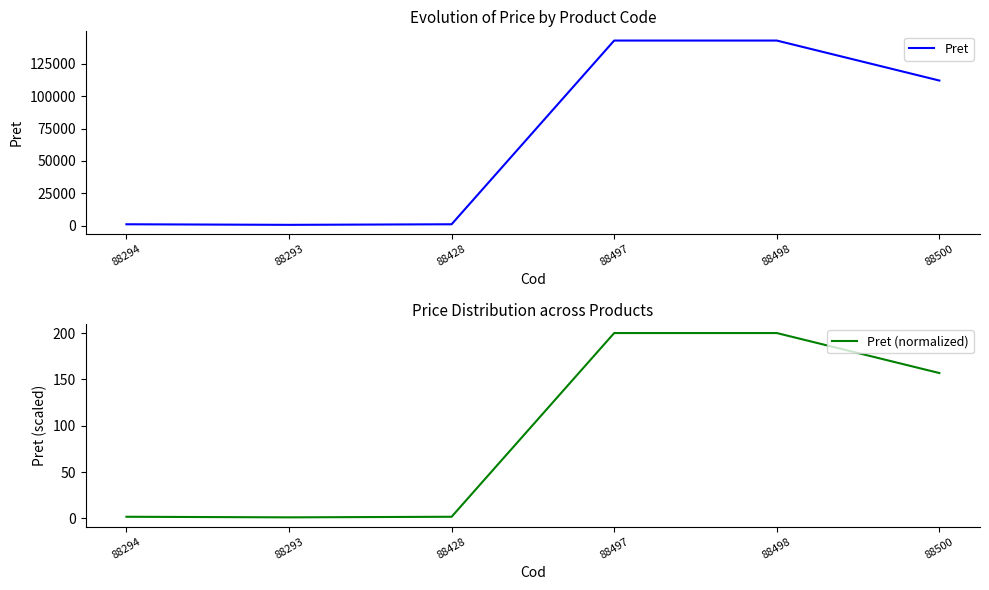

What is the label of the 2nd point from the right?

88498